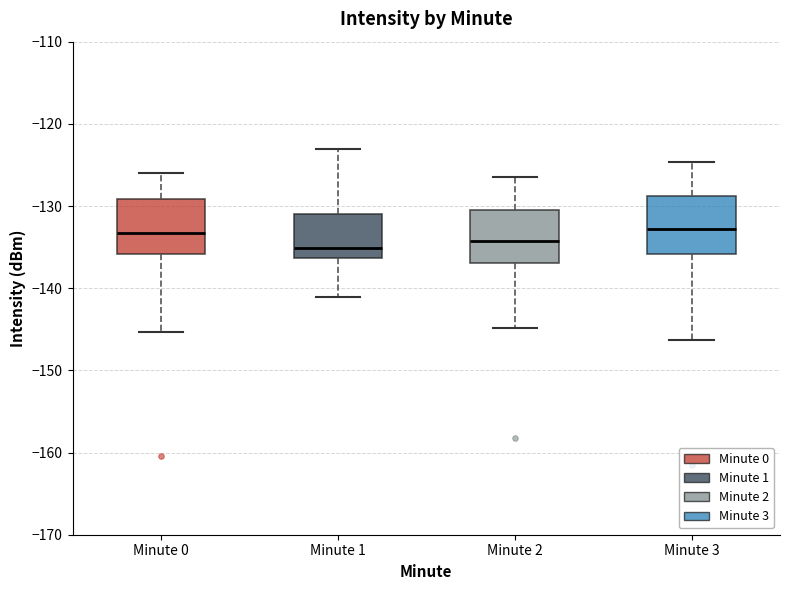

Reading left to right, read every box against the y-axis: the position of its median line, the range the box covers, and the ends of its whiskers. The values are not printed on the chart, so give them approximately, as read against the axis.

Minute 0: median -133, box -136 to -129, whiskers -145 to -126
Minute 1: median -135, box -136 to -131, whiskers -141 to -123
Minute 2: median -134, box -137 to -130, whiskers -145 to -126
Minute 3: median -133, box -136 to -129, whiskers -146 to -125